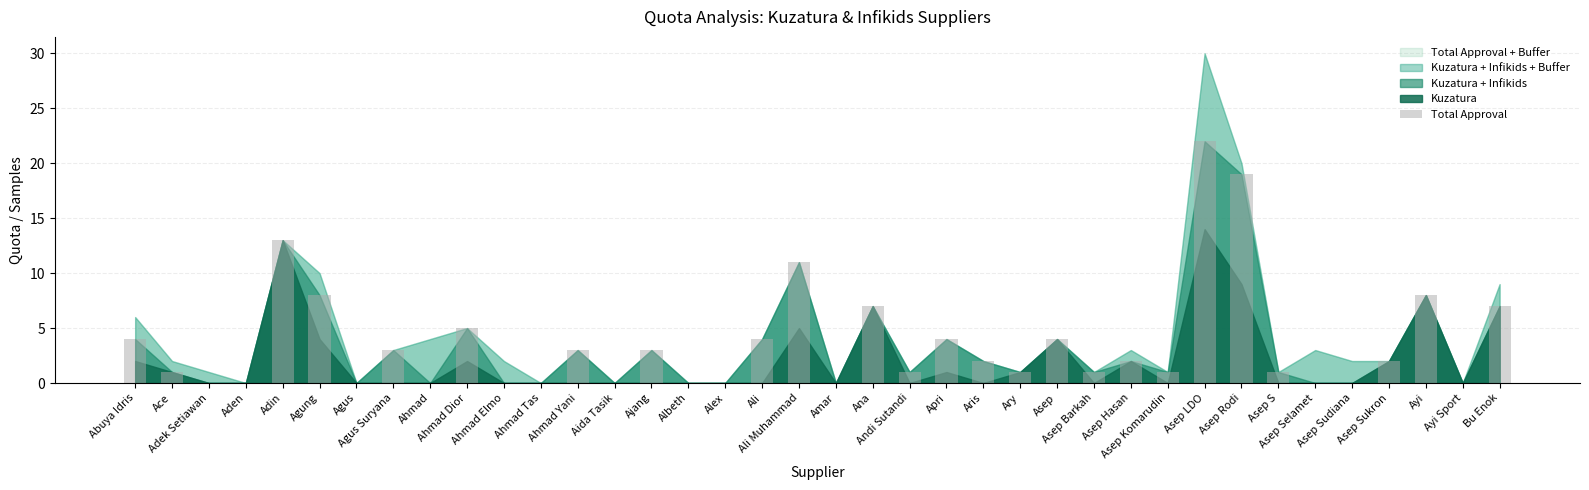

What is the sum of all values?

137